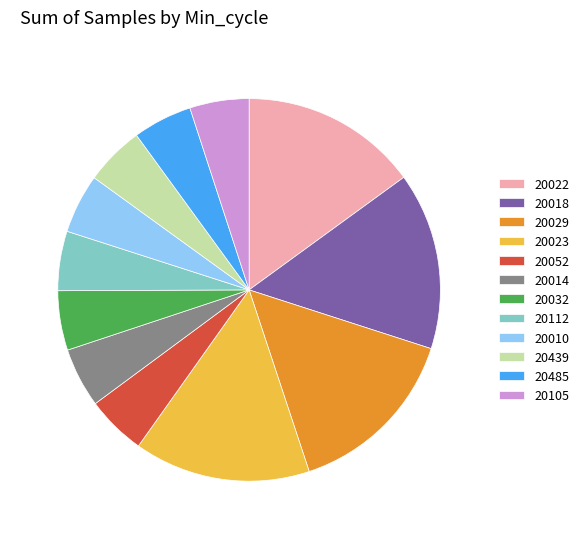

Combined, do 20023 and 20029 account for over 50%?

No